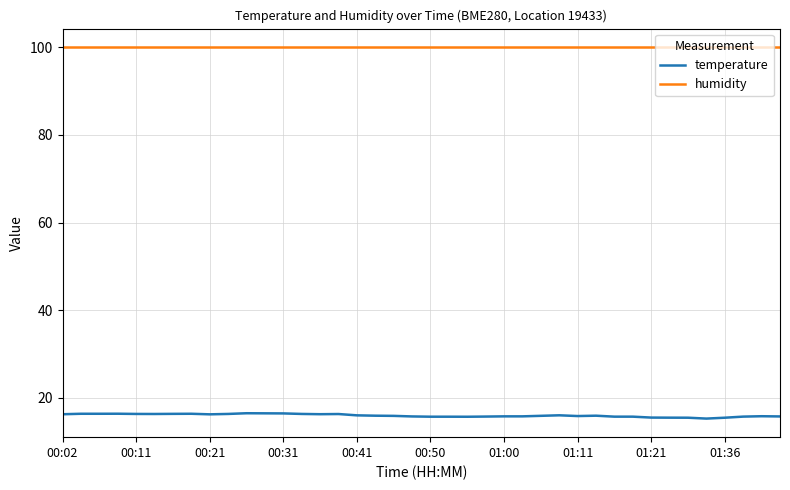

List the series in order of their overall mean, highest first.

humidity, temperature